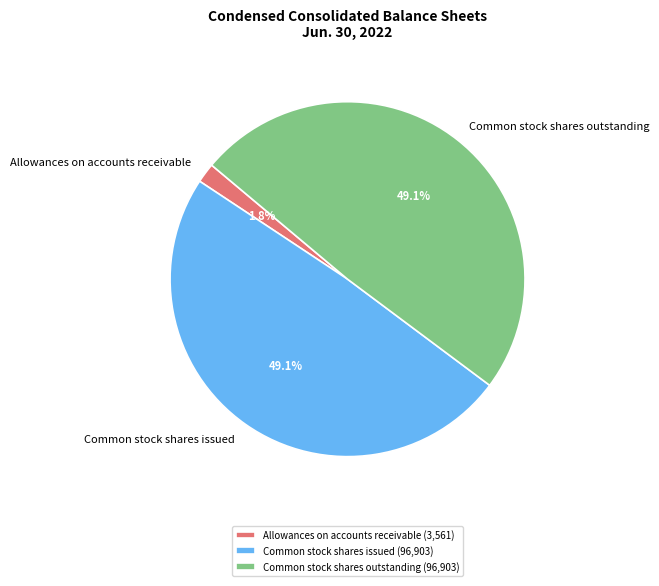

Is there a majority slice in this chart?

No